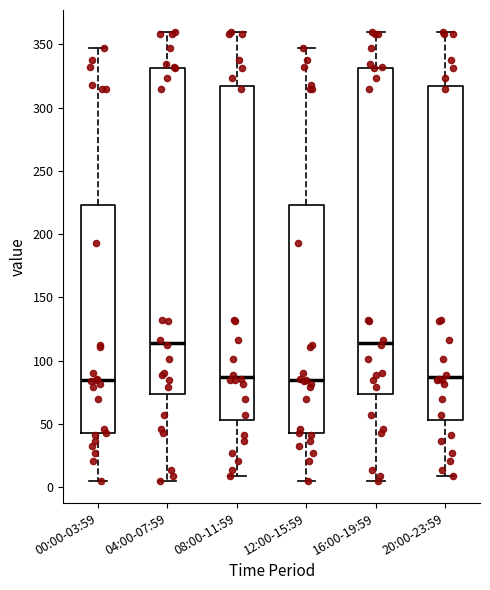

Reading left to right, read every box against the y-axis: the position of its median line, the range the box covers, and the ends of its whiskers. The values are not printed on the chart, so give them approximately, as read against the axis.

00:00-03:59: median 85, box 45 to 225, whiskers 5 to 345
04:00-07:59: median 115, box 75 to 330, whiskers 5 to 360
08:00-11:59: median 85, box 55 to 315, whiskers 10 to 360
12:00-15:59: median 85, box 45 to 225, whiskers 5 to 345
16:00-19:59: median 115, box 75 to 330, whiskers 5 to 360
20:00-23:59: median 85, box 55 to 315, whiskers 10 to 360